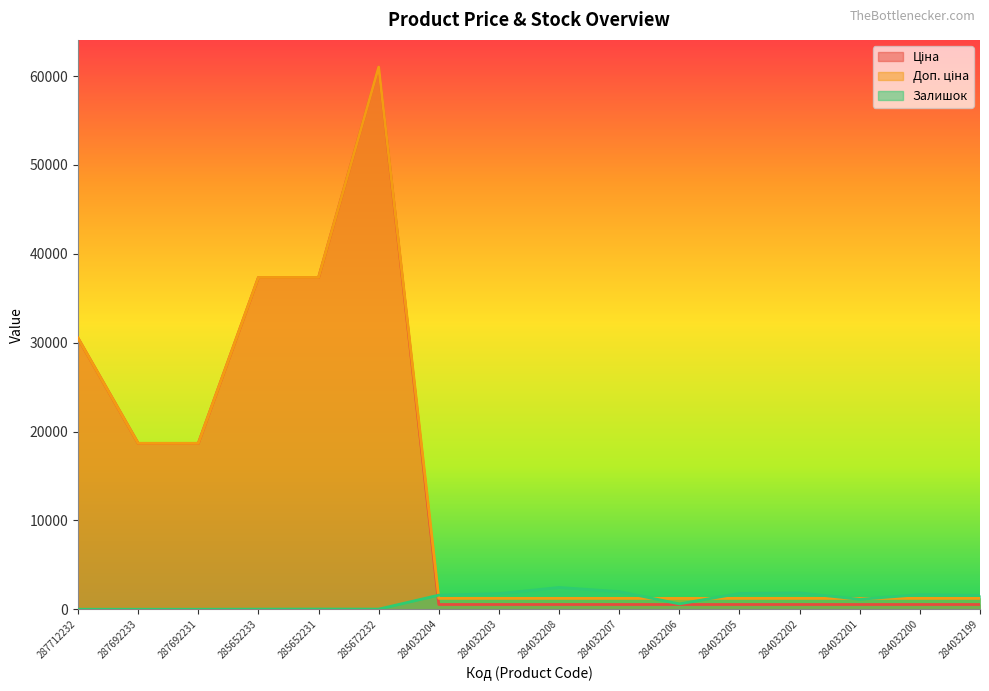

True or false: Доп. ціна has more than 2 interior local peaks.

False